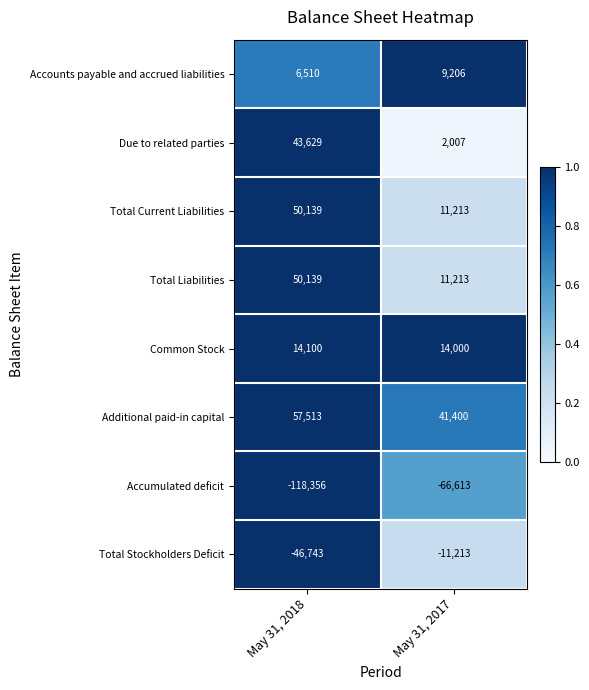

Reading left to right, what are all the values shown in this chart?

Accounts payable and accrued liabilities: 6510	9206
Due to related parties: 43629	2007
Total Current Liabilities: 50139	11213
Total Liabilities: 50139	11213
Common Stock: 14100	14000
Additional paid-in capital: 57513	41400
Accumulated deficit: -118356	-66613
Total Stockholders Deficit: -46743	-11213